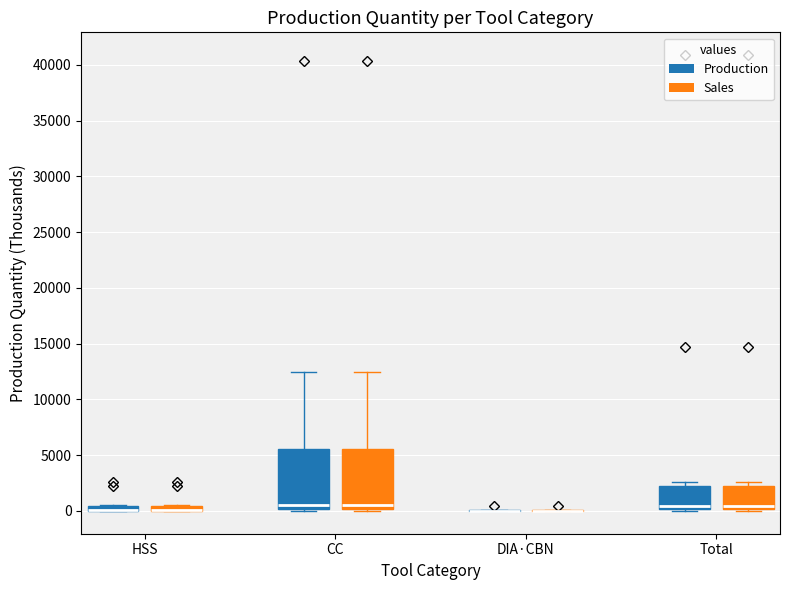

Where is the lower edge of the box for HSS (Sales) on the y-axis? The values are not printed on the chart, so give them approximately, as read against the axis.

0